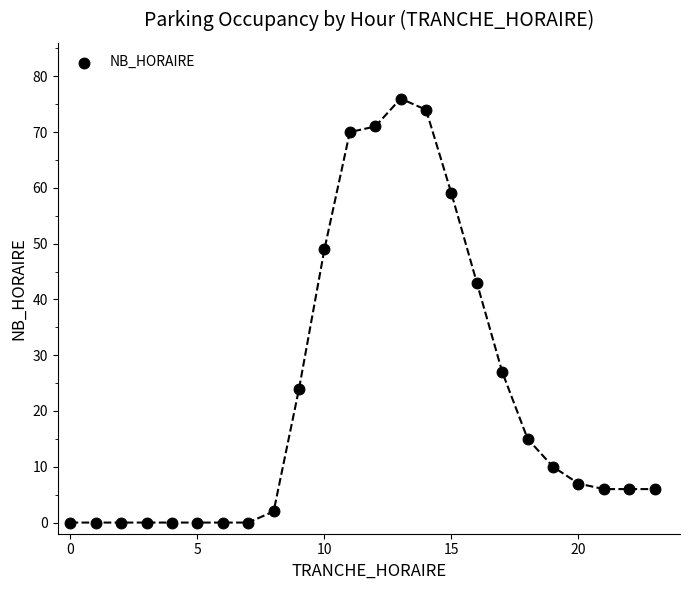

What is the range of X values (max minus min)?

23